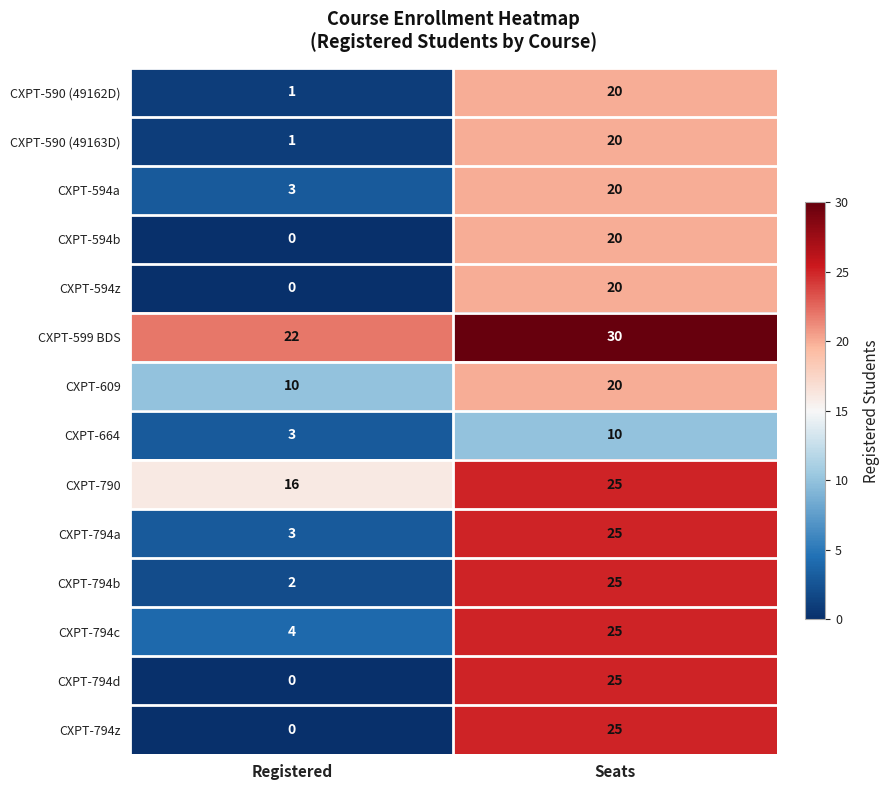

List the labels in order of CXPT-664 value, largest first.

Seats, Registered